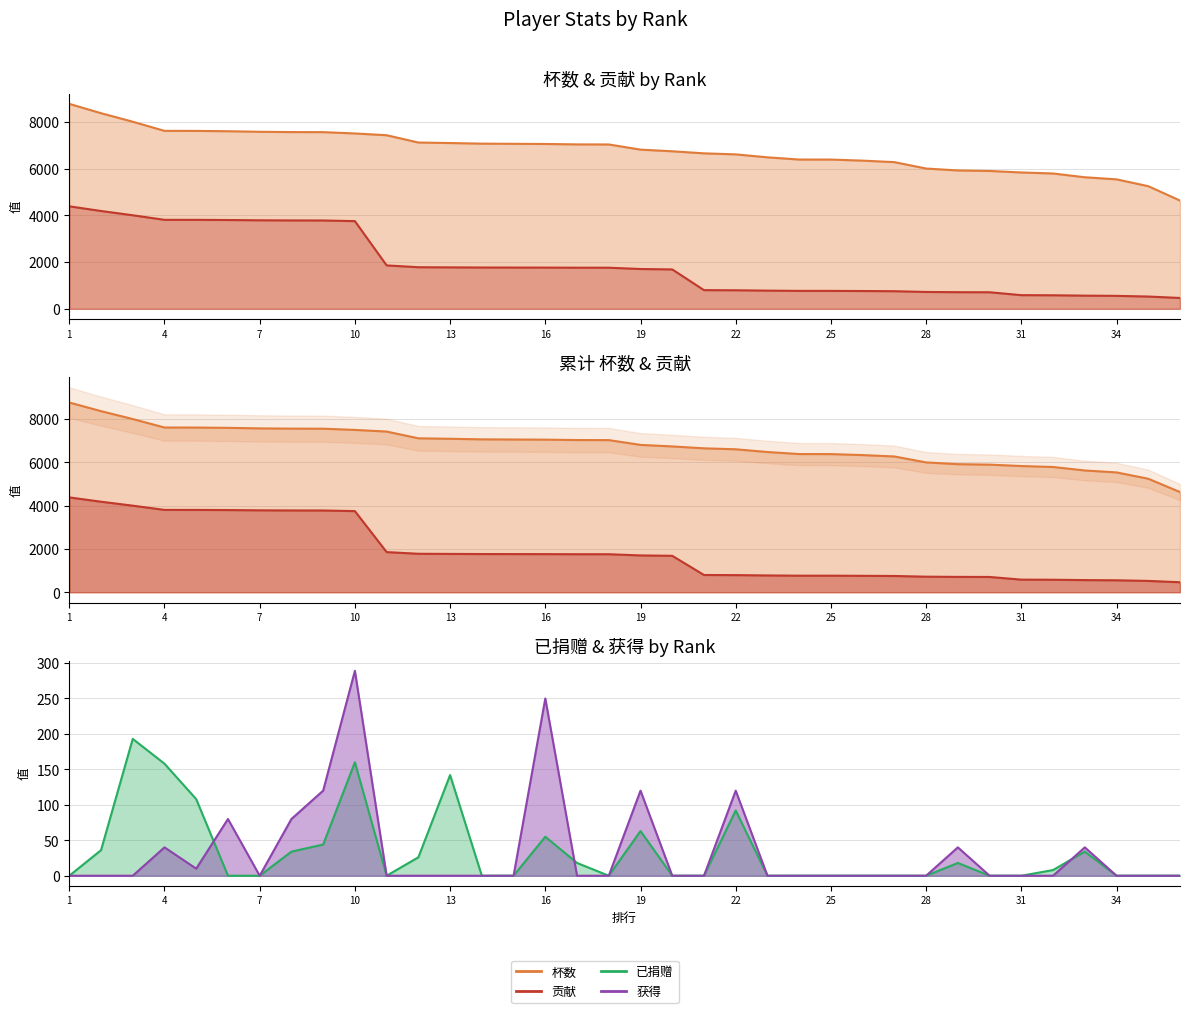

What value does the 杯数 series have at 6, to the nearest 50?

7600